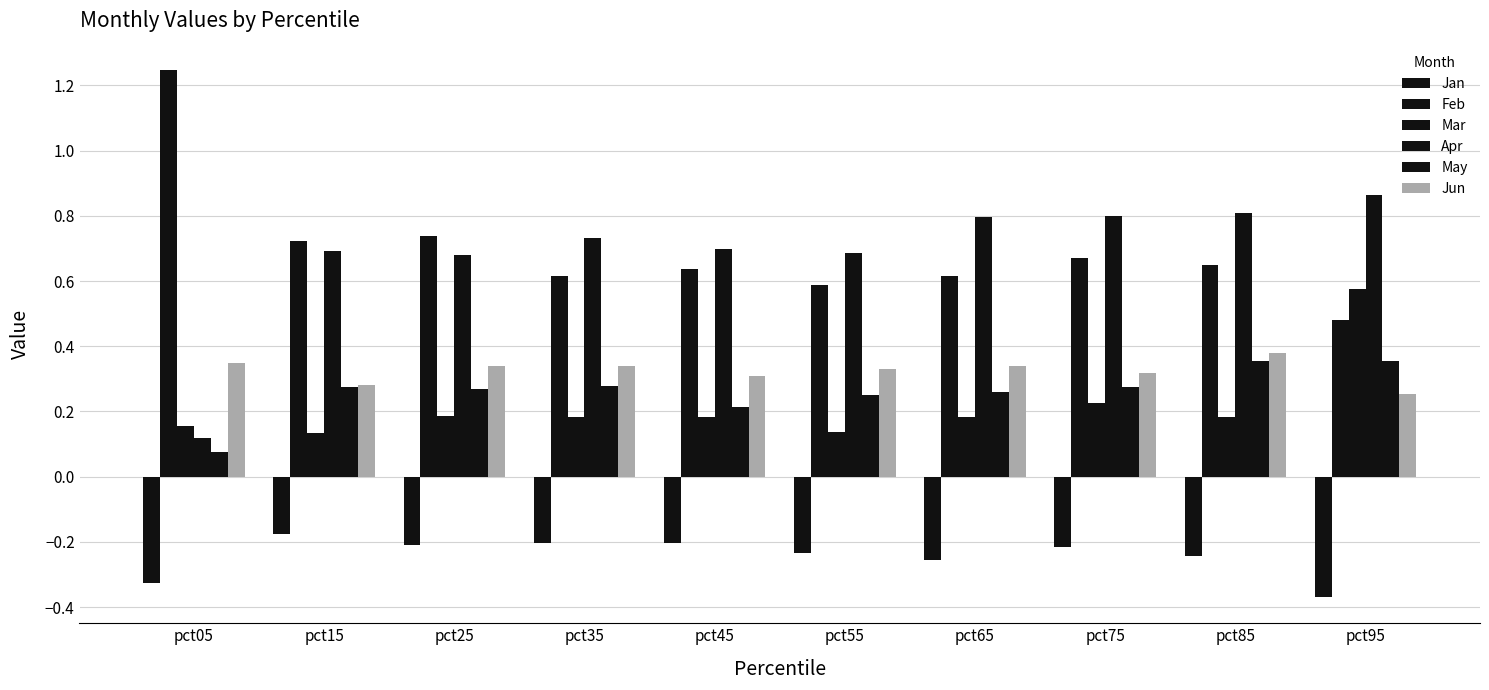

Count the number of data series in this chart.

6